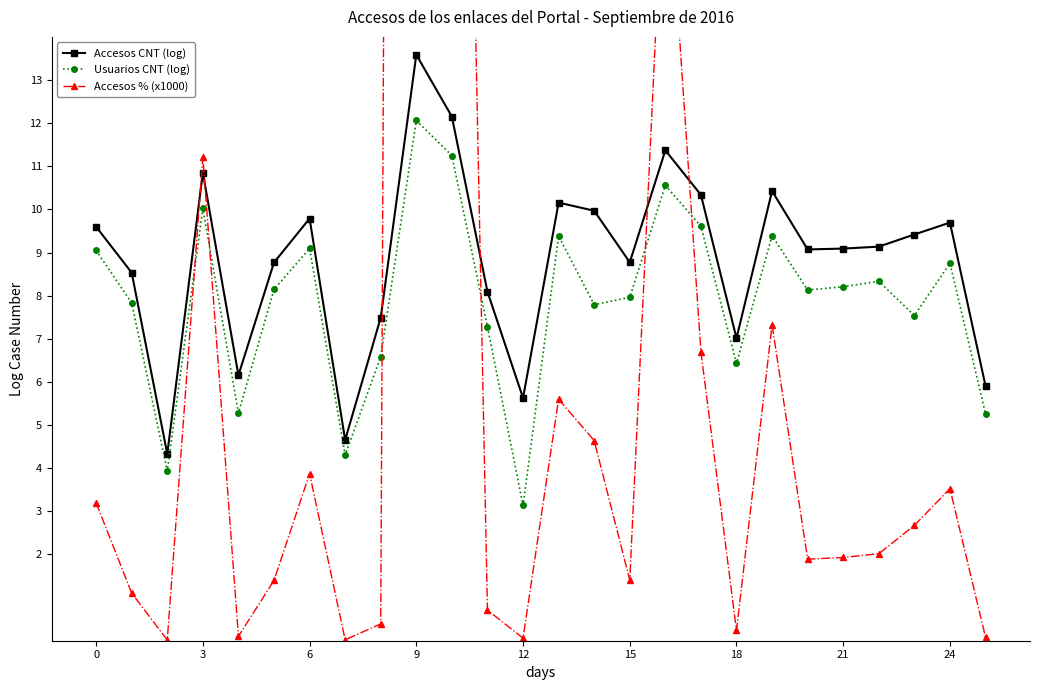

True or false: Accesos % (x1000) and Accesos CNT (log) cross at least once.

True